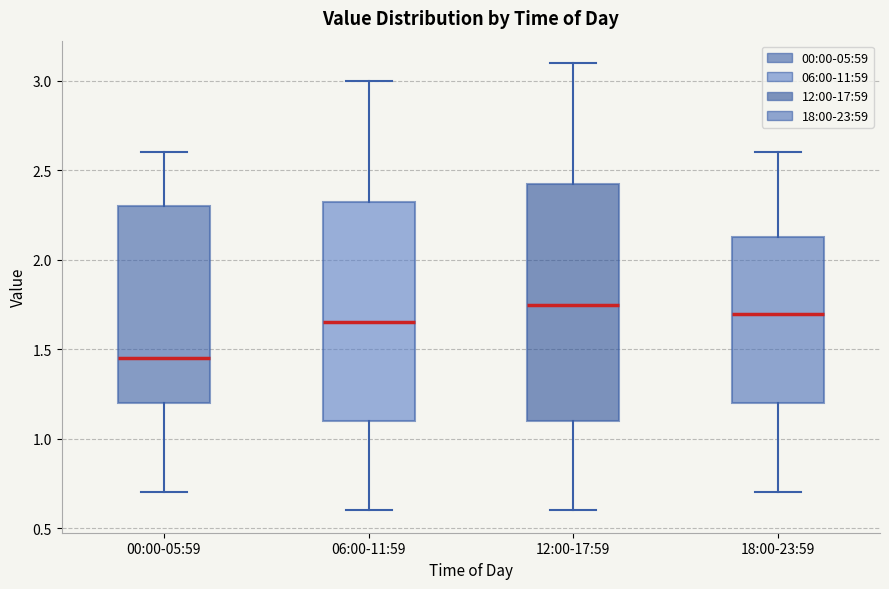

Comparing the boxes themselves (not the whiskers), which one is the tallest?

12:00-17:59